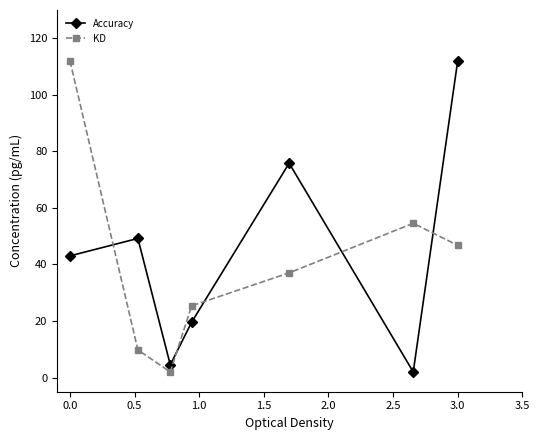

How many data points in Accuracy are less than 43?

3